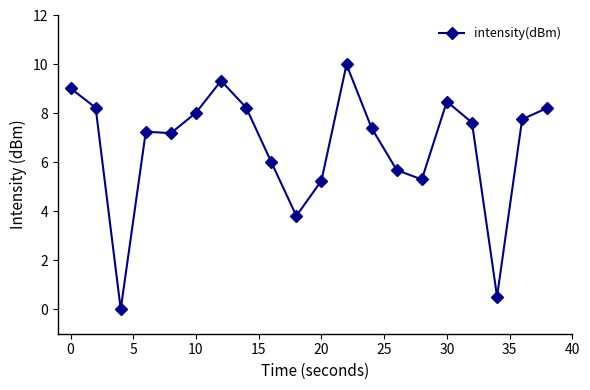

What is the difference between the second highest and minimum values?

9.3